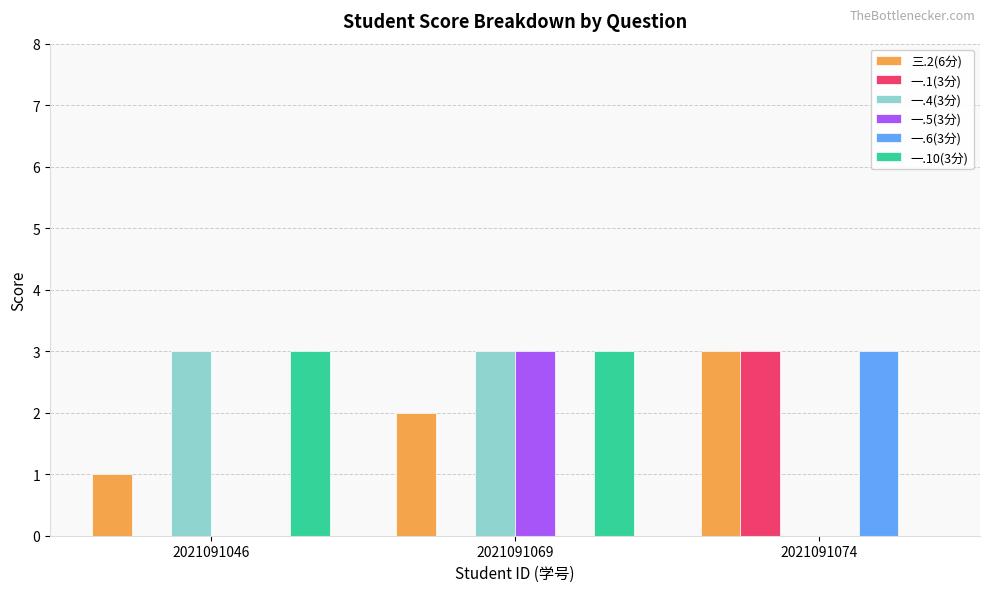

Is the value of 一.5(3分) at 2021091069 greater than the value of 一.4(3分) at 2021091074?

Yes